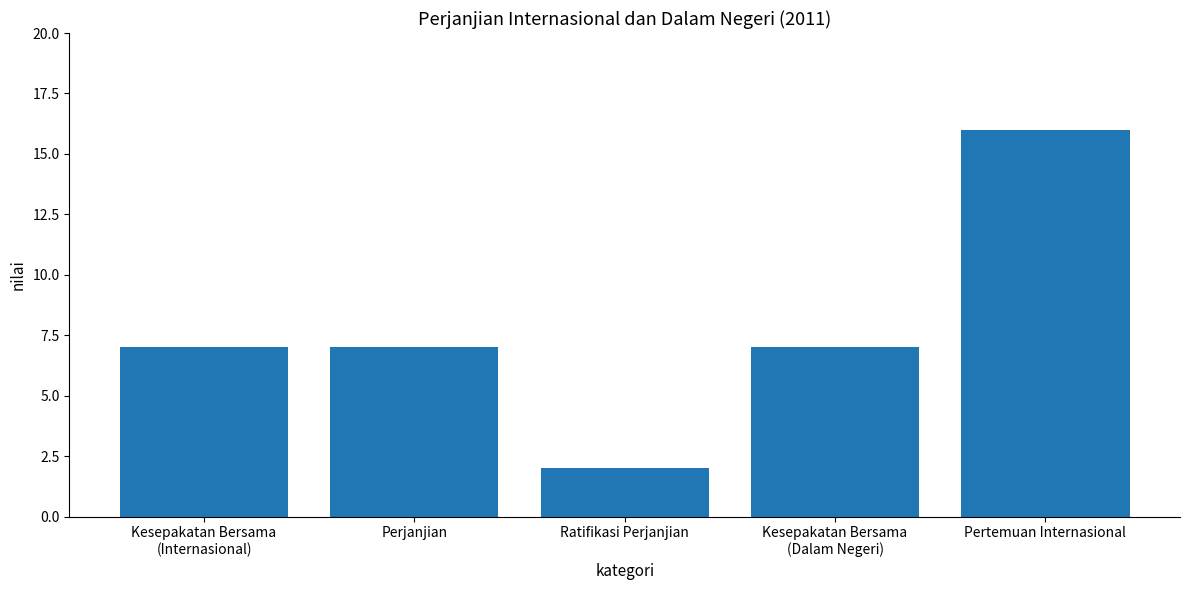

Between Kesepakatan Bersama
(Internasional) and Ratifikasi Perjanjian, which is larger?

Kesepakatan Bersama
(Internasional)